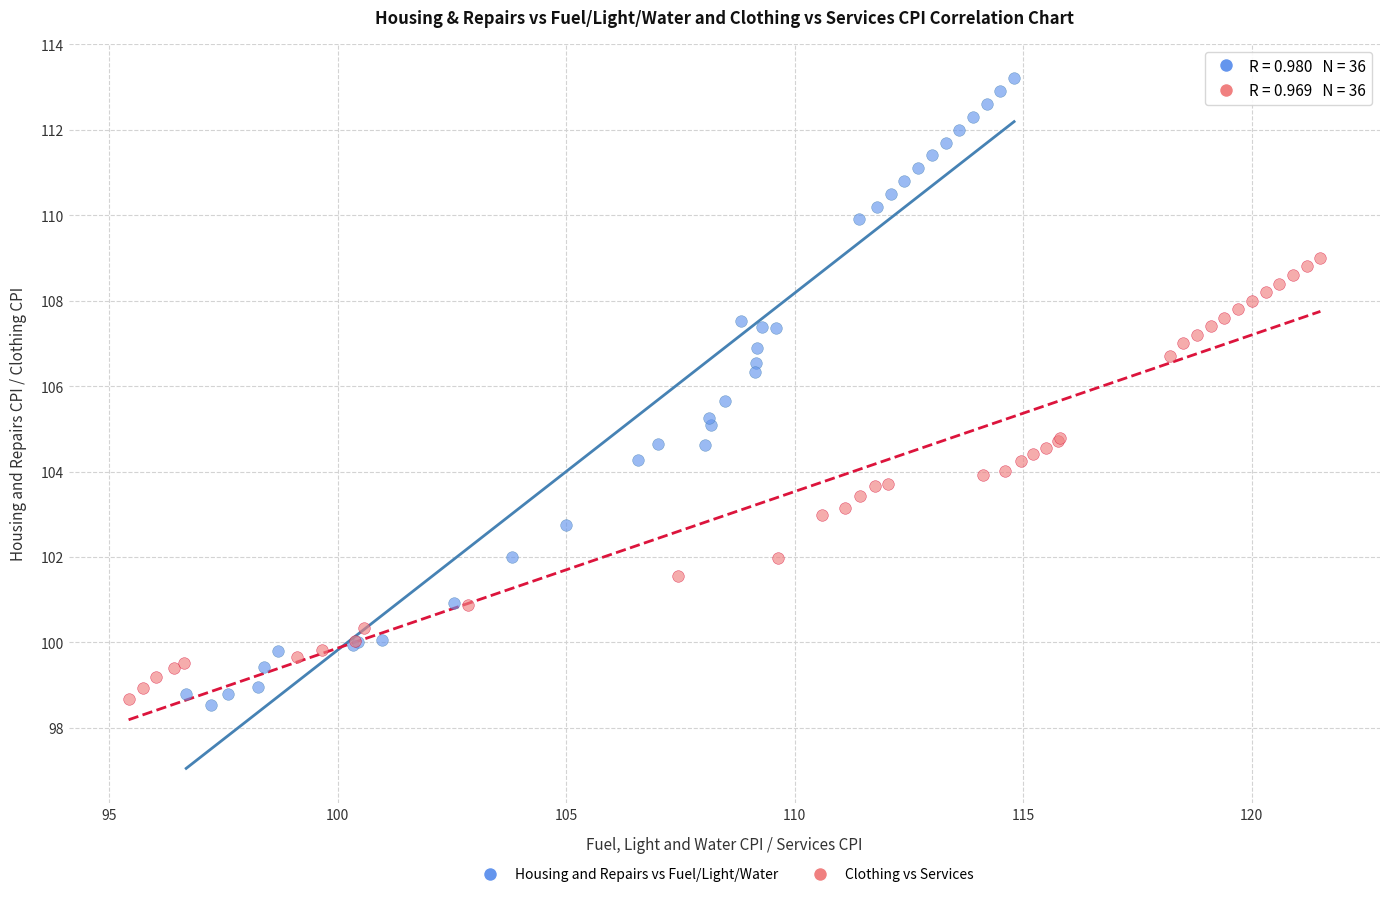

Which series has the widest spread of Y values?

Housing and Repairs vs Fuel/Light/Water